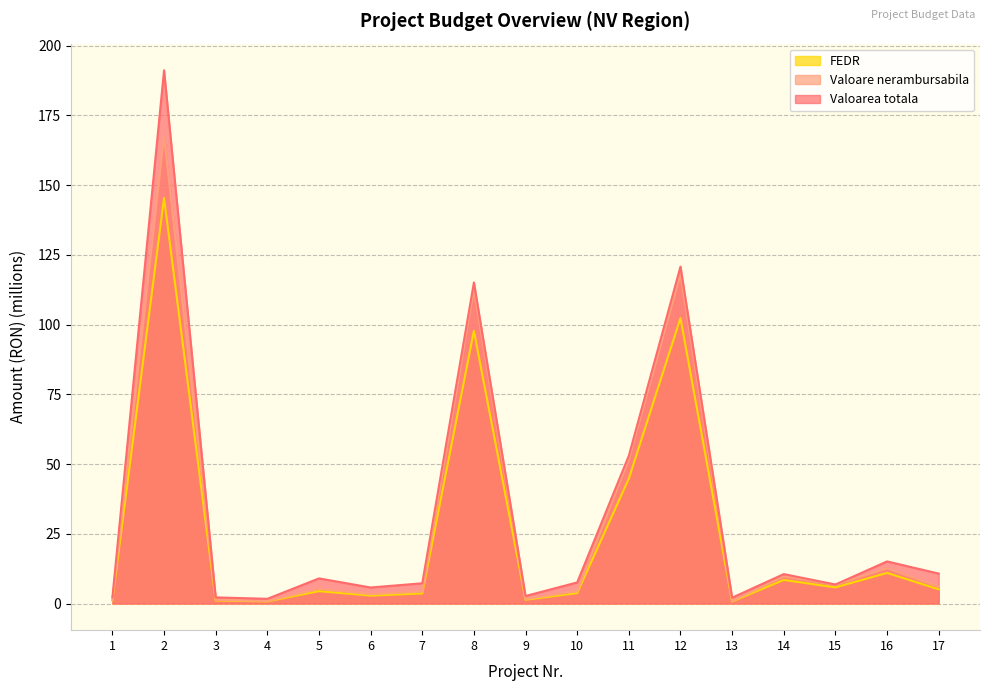

What is the minimum value for FEDR?

0.7